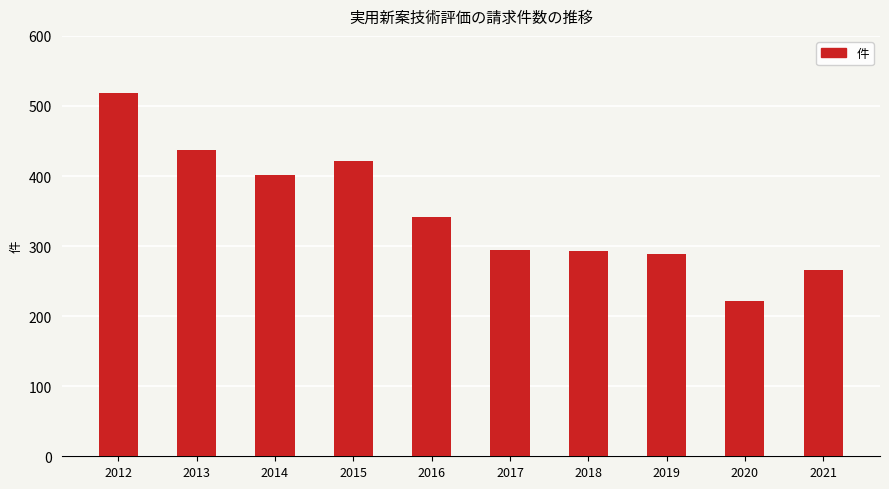

What is the change in value from 2013 to 2017?

-142